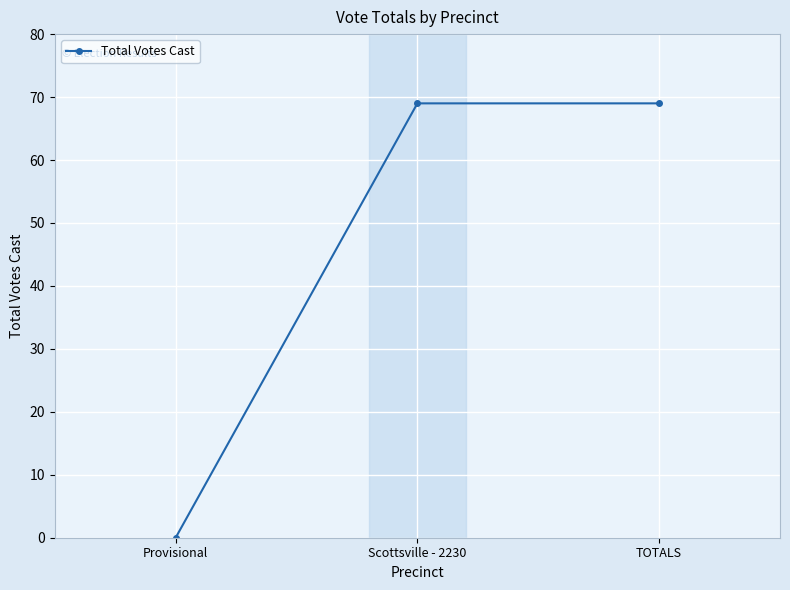

How many values are above zero?

2